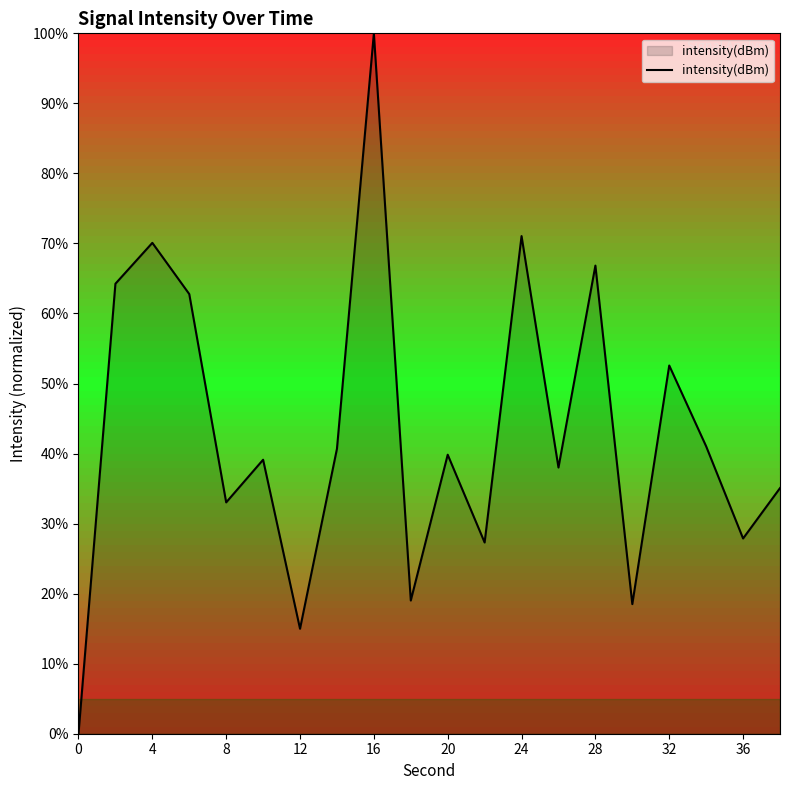

What is the maximum value shown in the chart?

100.0